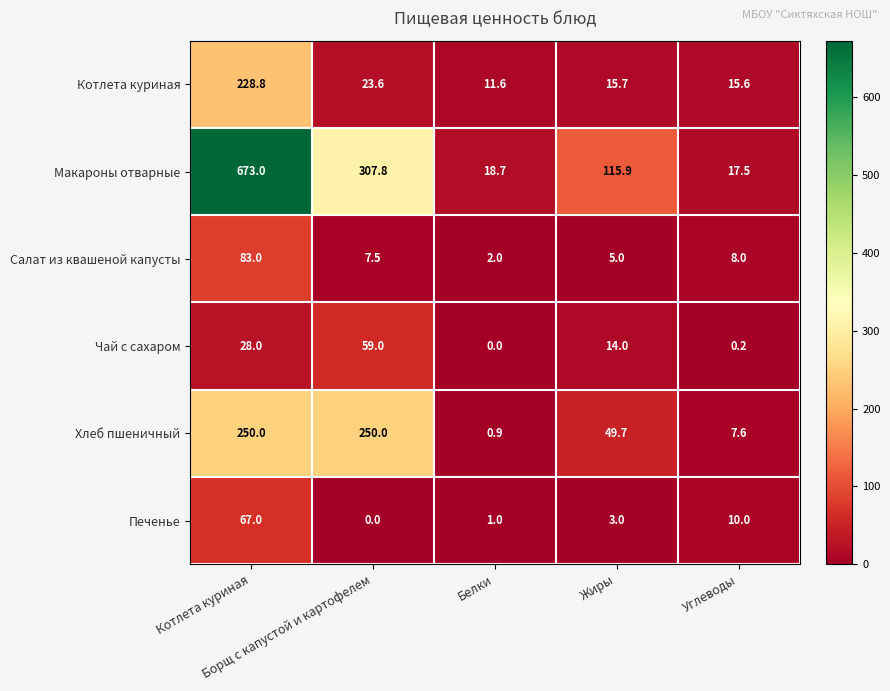

What is the greatest value displayed?

673.0